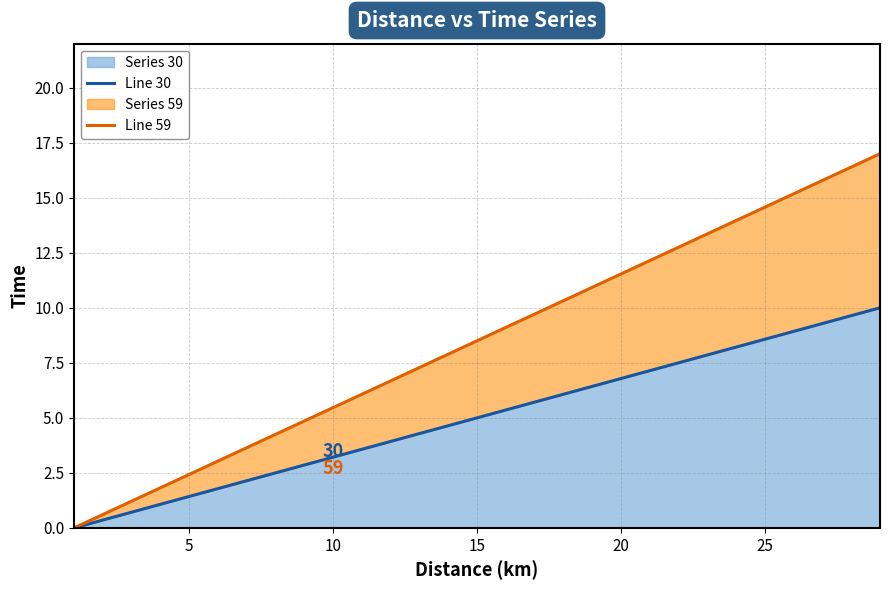

At how many categories does at least one series exceed 16?

2